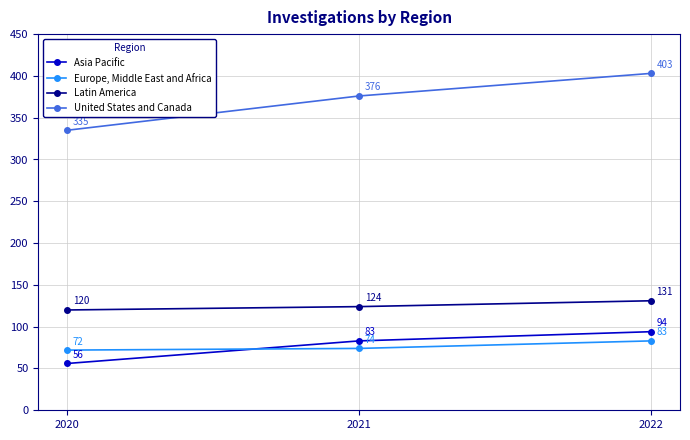

What is the difference between the maximum and minimum values in the Europe, Middle East and Africa series?

11